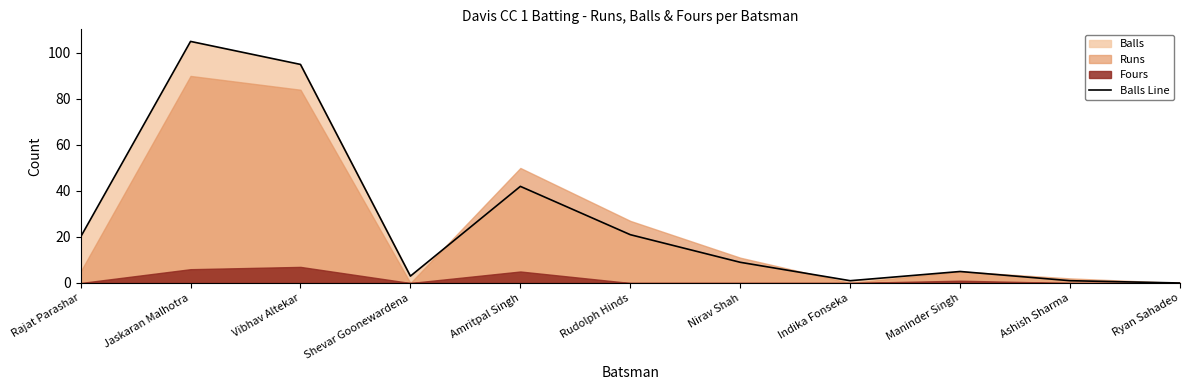

Where is Balls Line nearest to the value 52?

Amritpal Singh